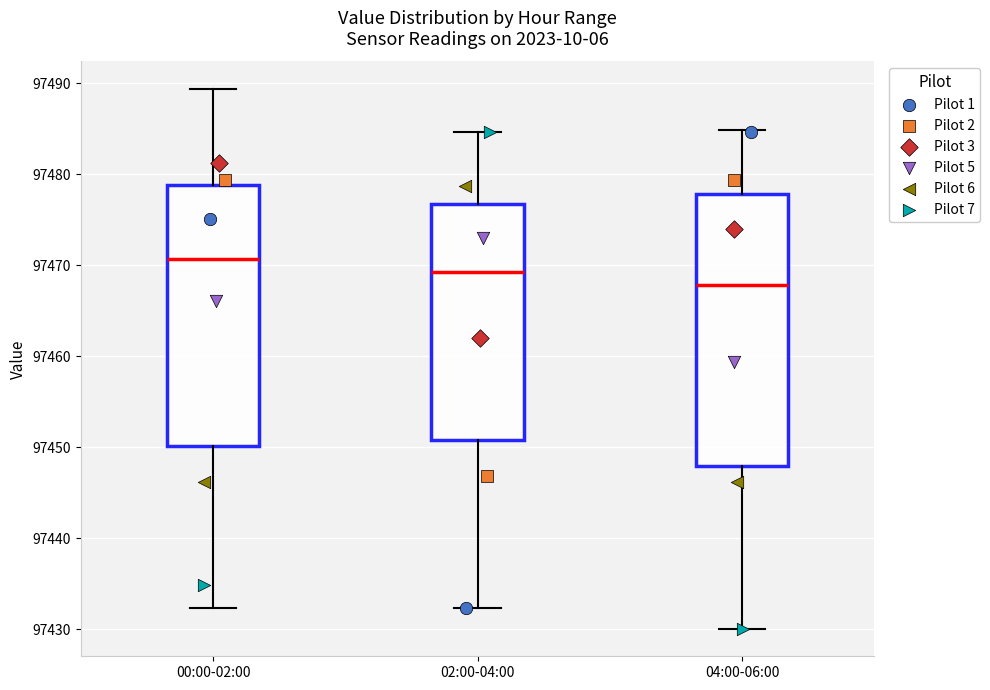

Reading left to right, read every box against the y-axis: the position of its median line, the range the box covers, and the ends of its whiskers. The values are not printed on the chart, so give them approximately, as read against the axis.

00:00-02:00: median 97471, box 97450 to 97479, whiskers 97432 to 97489
02:00-04:00: median 97469, box 97451 to 97477, whiskers 97432 to 97485
04:00-06:00: median 97468, box 97448 to 97478, whiskers 97430 to 97485